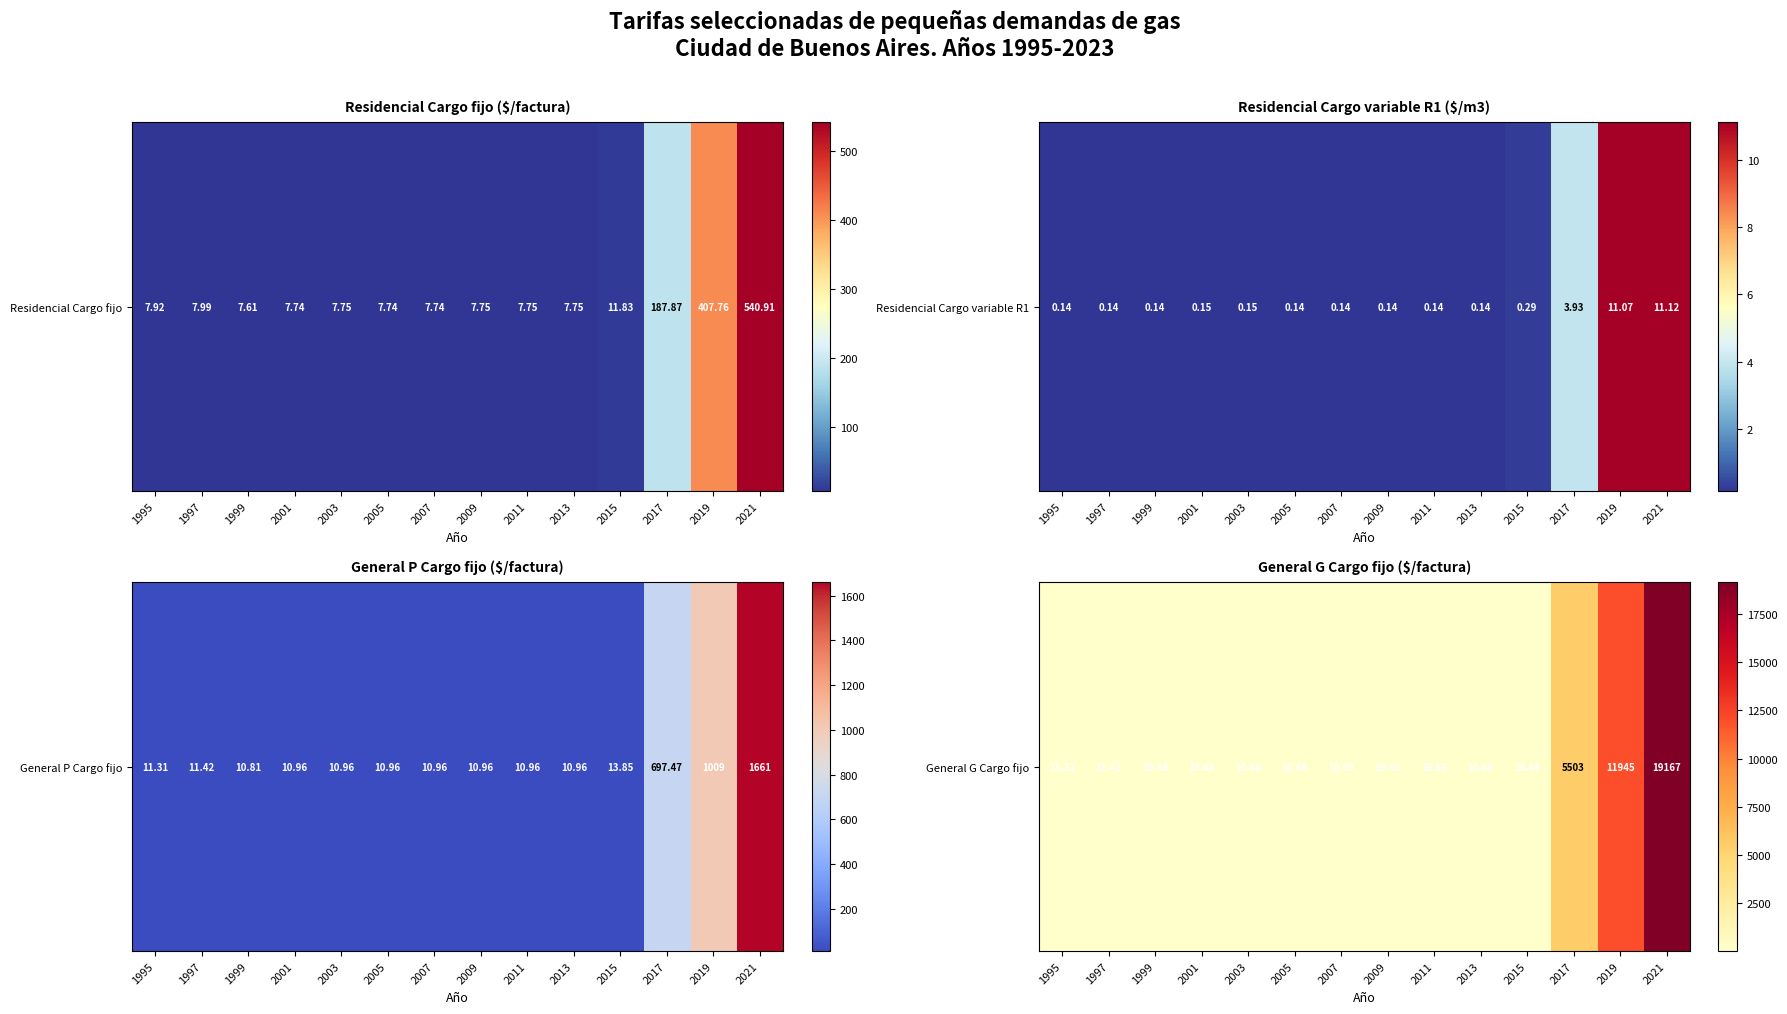

What is the maximum value shown in the chart?

19167.5